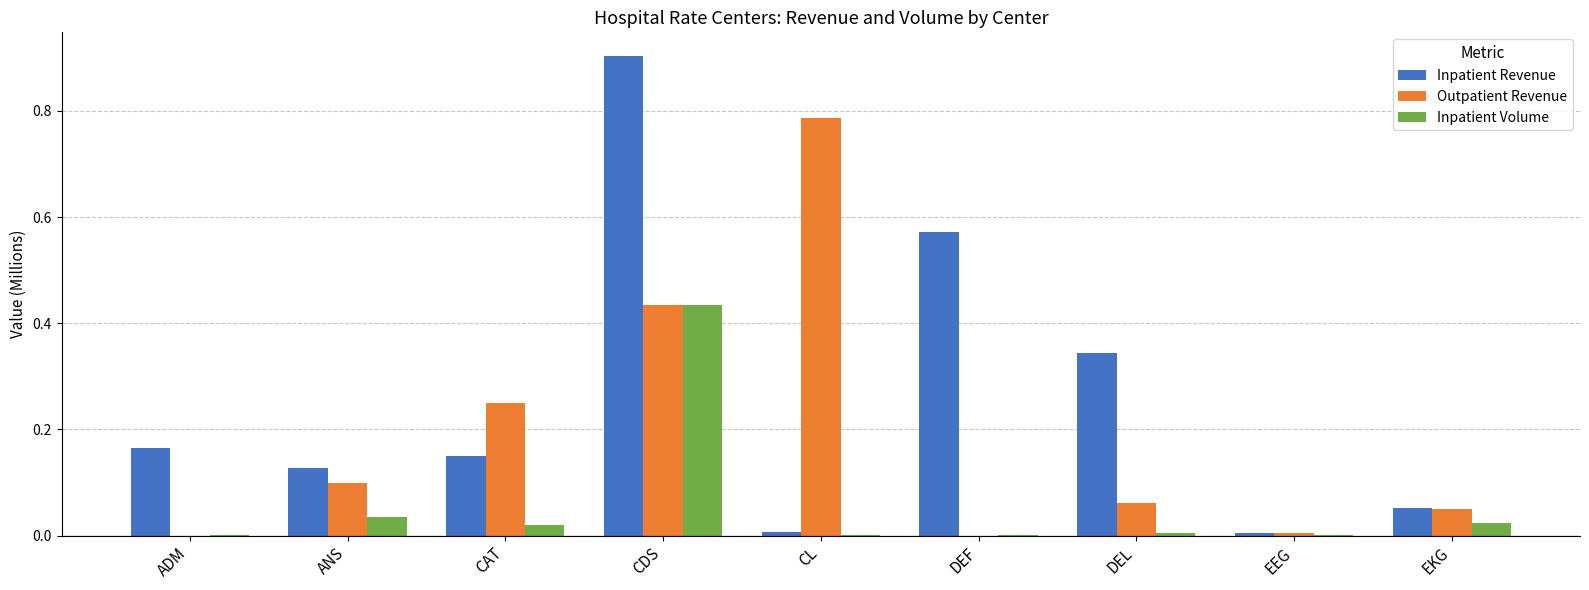

What is the maximum value shown in the chart?

0.9